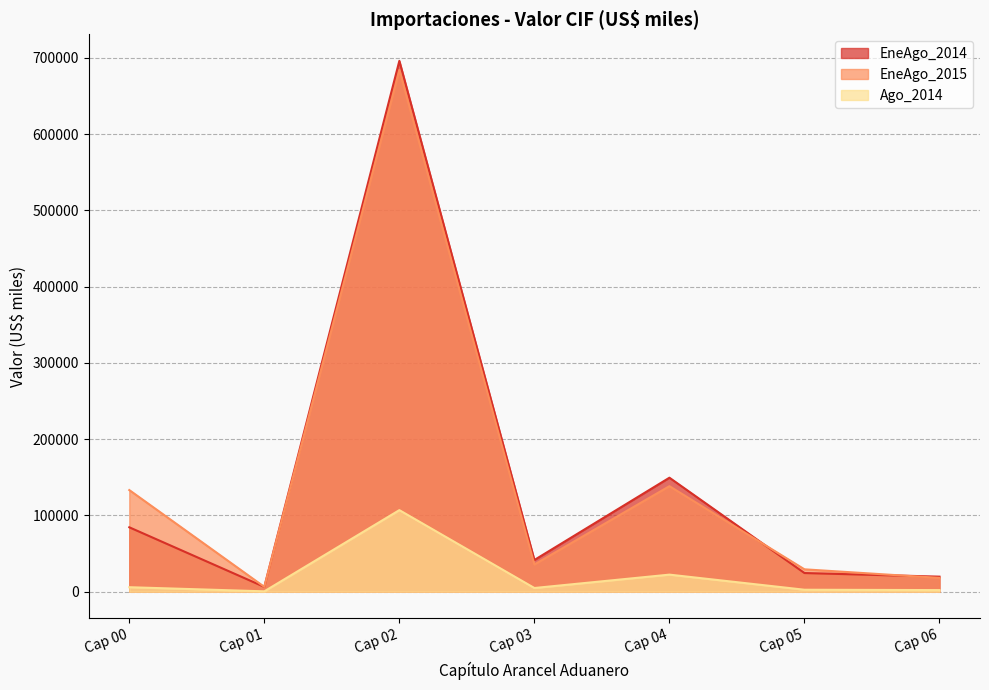

How many data points does each series have?

7